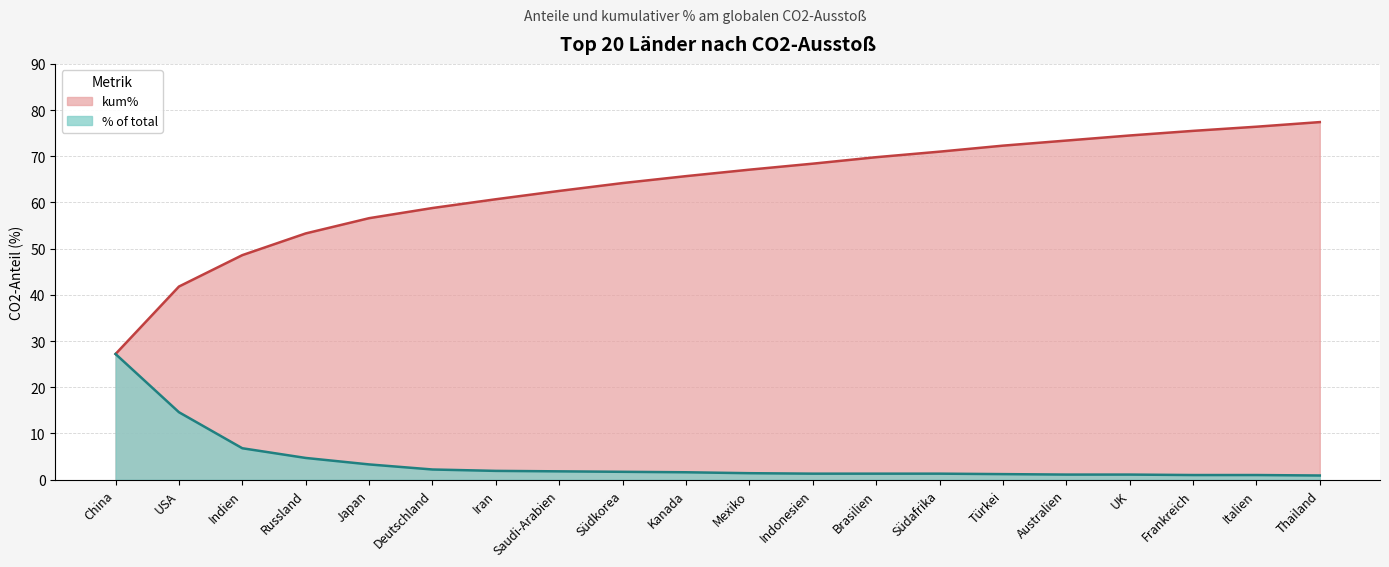

True or false: kum% and Gt CO2 cross at least once.

False